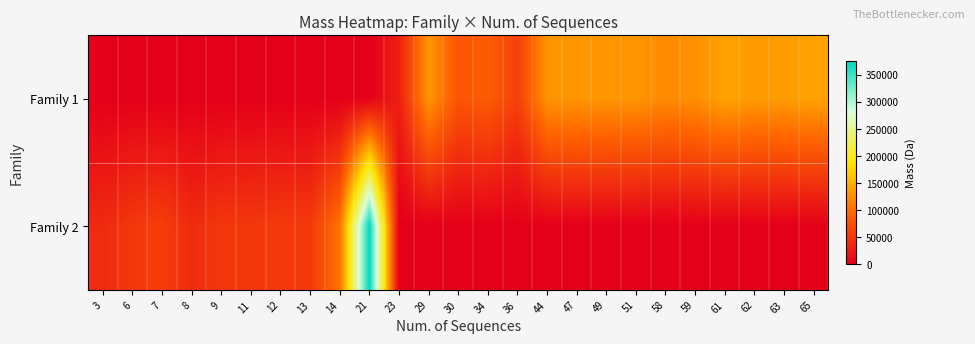

At how many categories does at least one series exceed 143014?

1